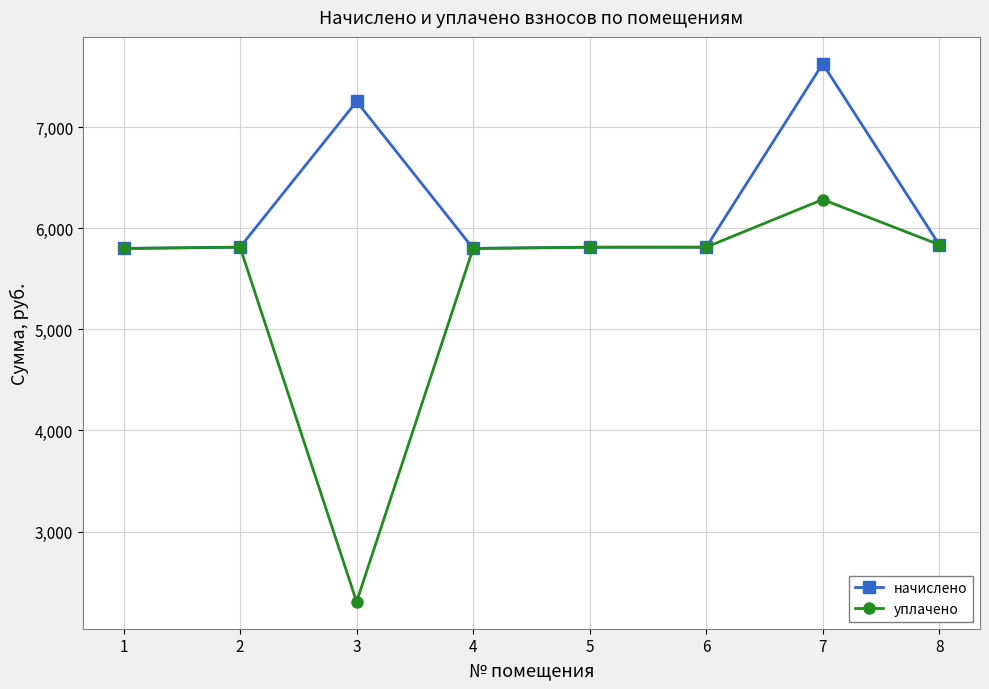

Is it true that начислено equals 7625.9 at 7?

True